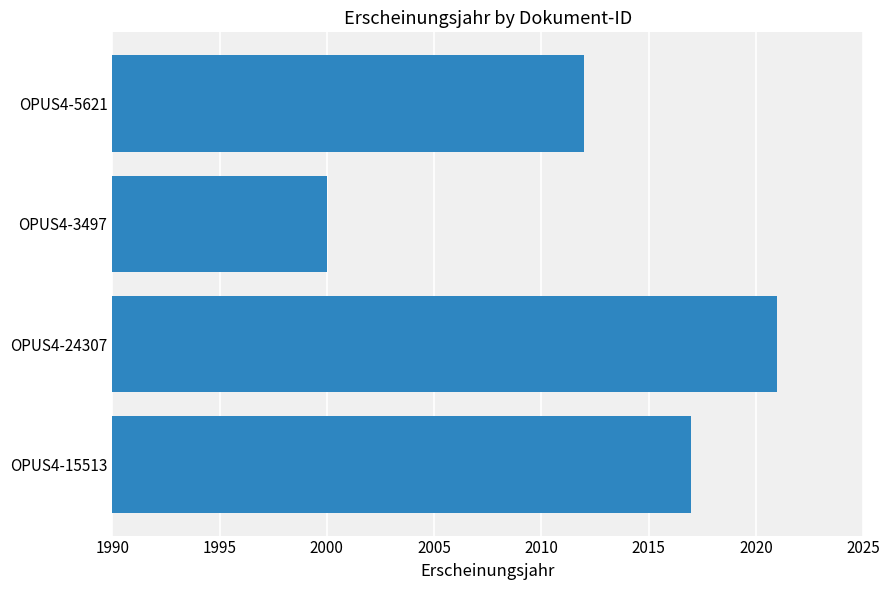

List the labels in order of value, smallest first.

OPUS4-3497, OPUS4-5621, OPUS4-15513, OPUS4-24307